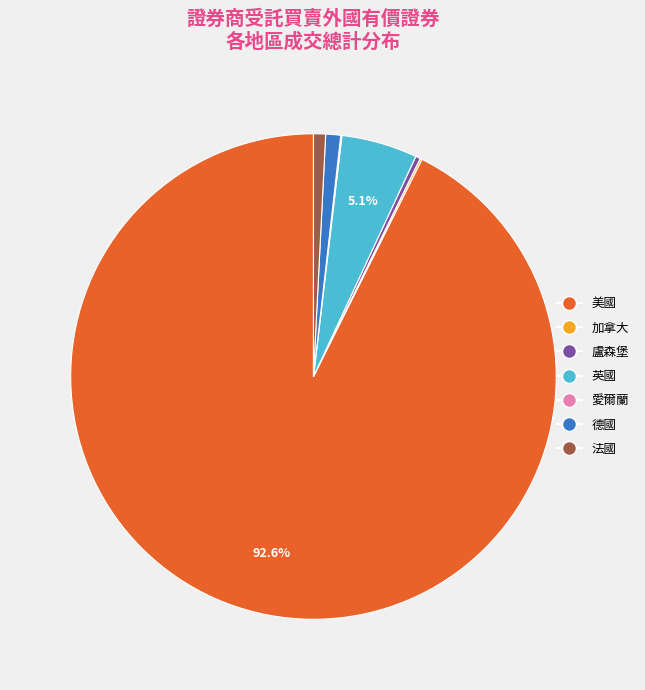

Do 美國 and 德國 together represent more than half of the pie?

Yes